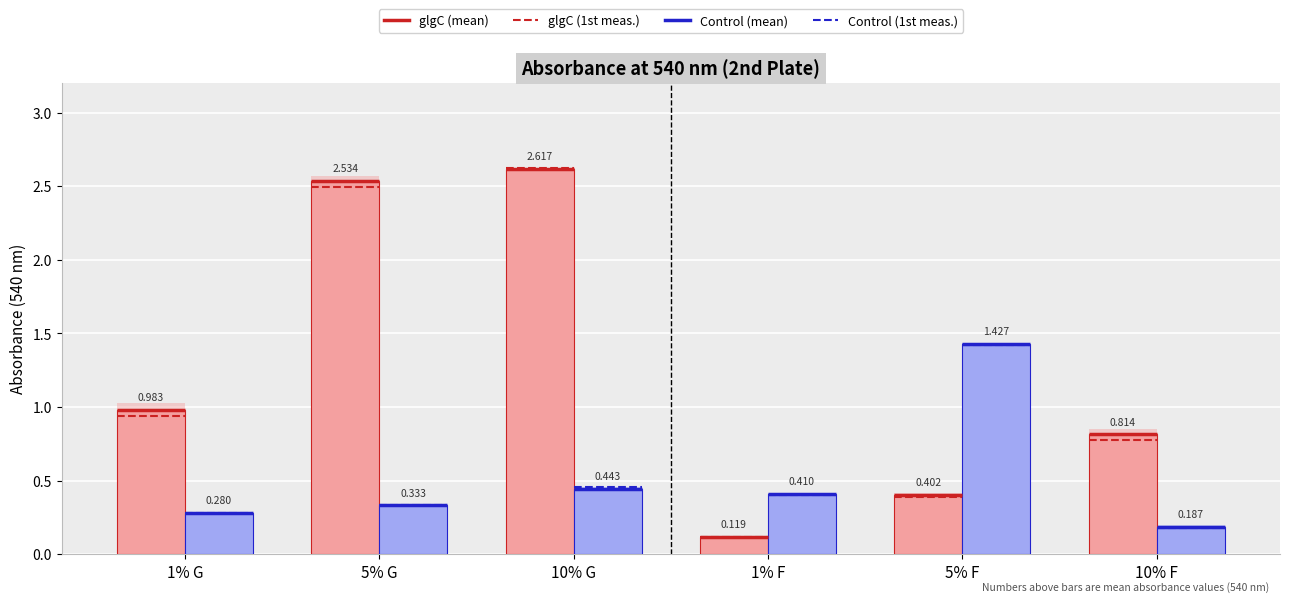

True or false: glgC has a value of 1.0 at 1% G.

True